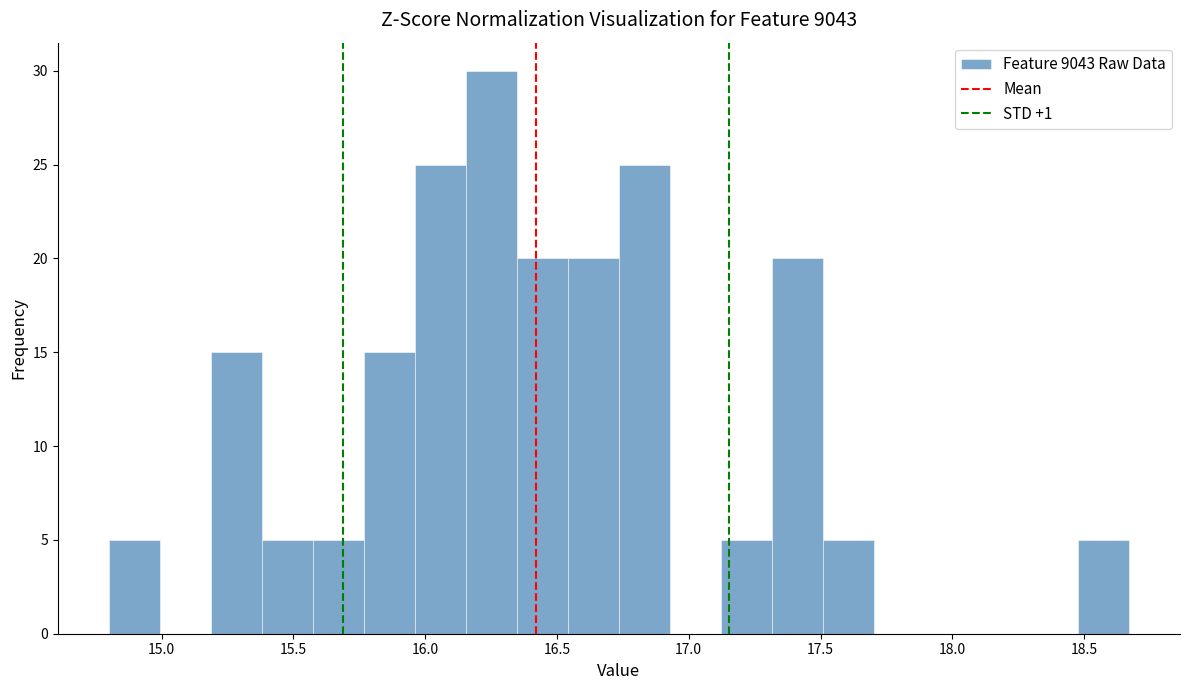

Around what value on the x-axis is the tallest bar? Give the approximate position of its centre, as read against the axis.

16.25